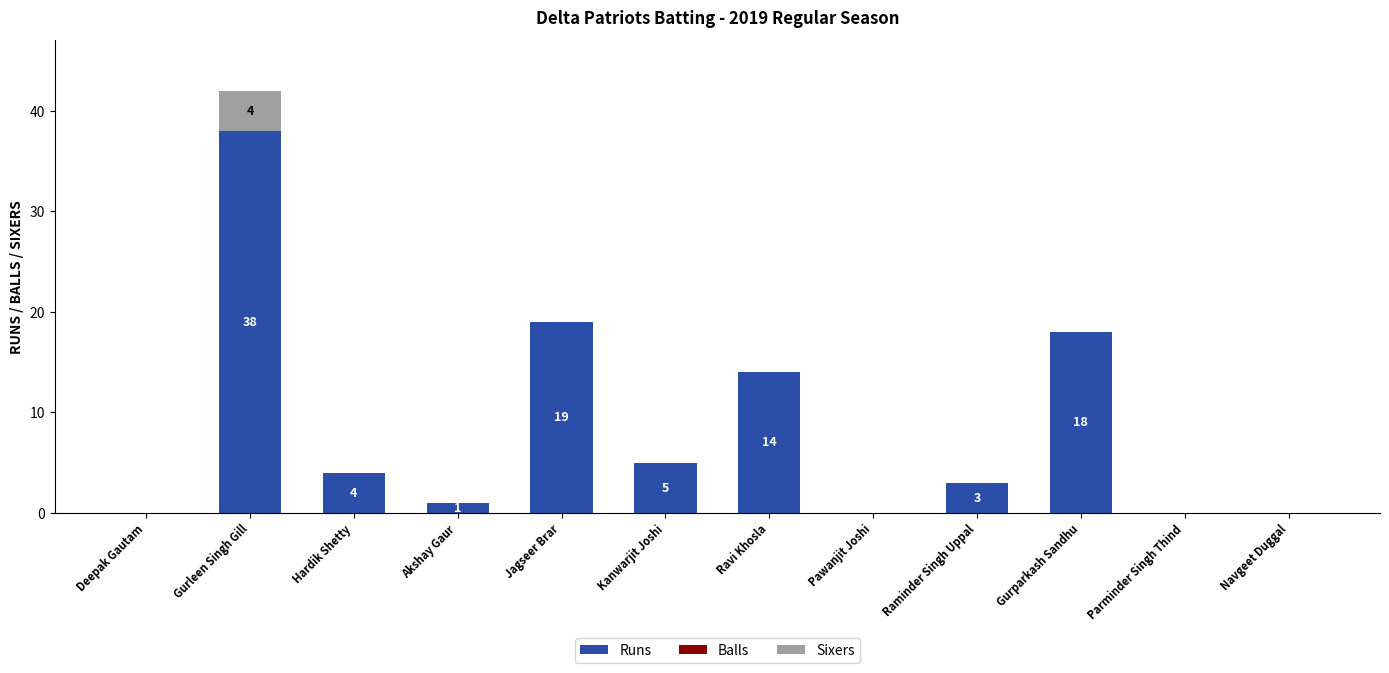

What is the total value across all series at Kanwarjit Joshi?

5